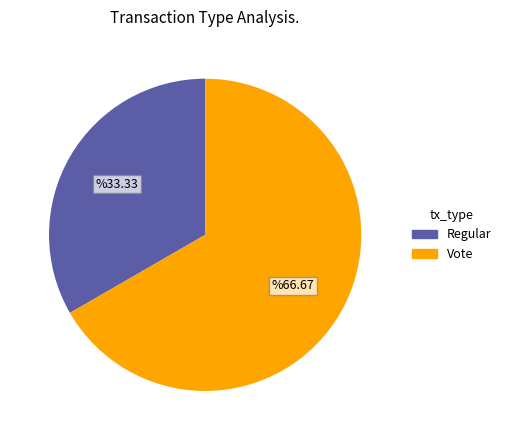

Do Regular and Vote together represent more than half of the pie?

Yes